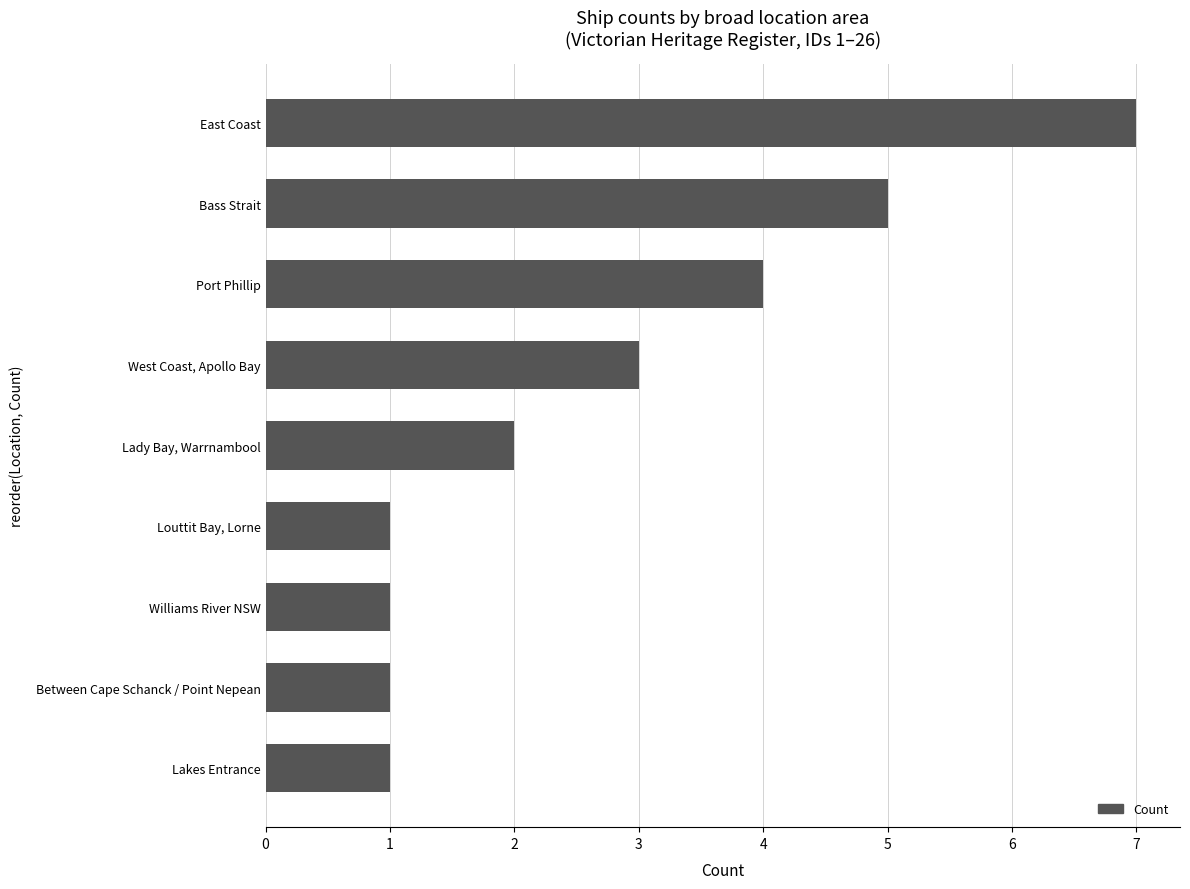

What is the average value?

3